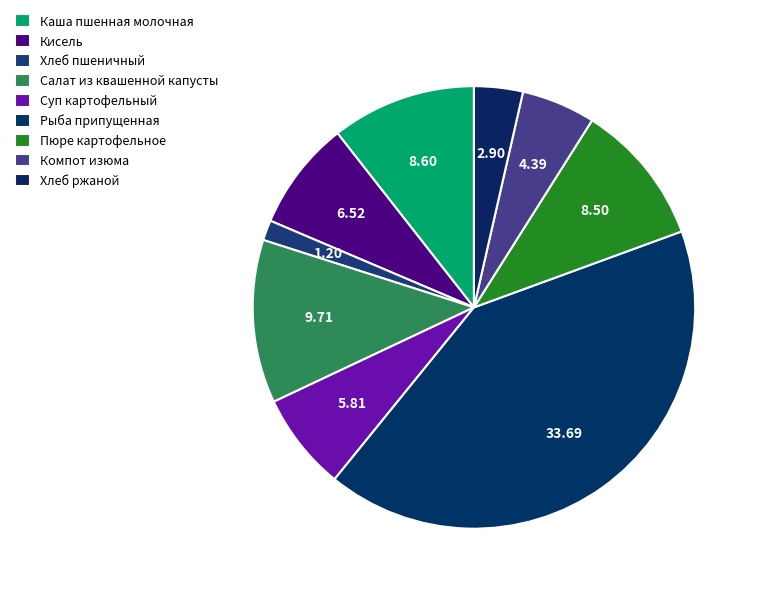

The Каша пшенная молочная slice represents 11% of the pie. True or false?

True